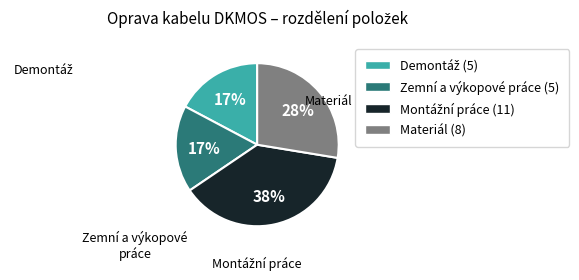

Is there a majority slice in this chart?

No